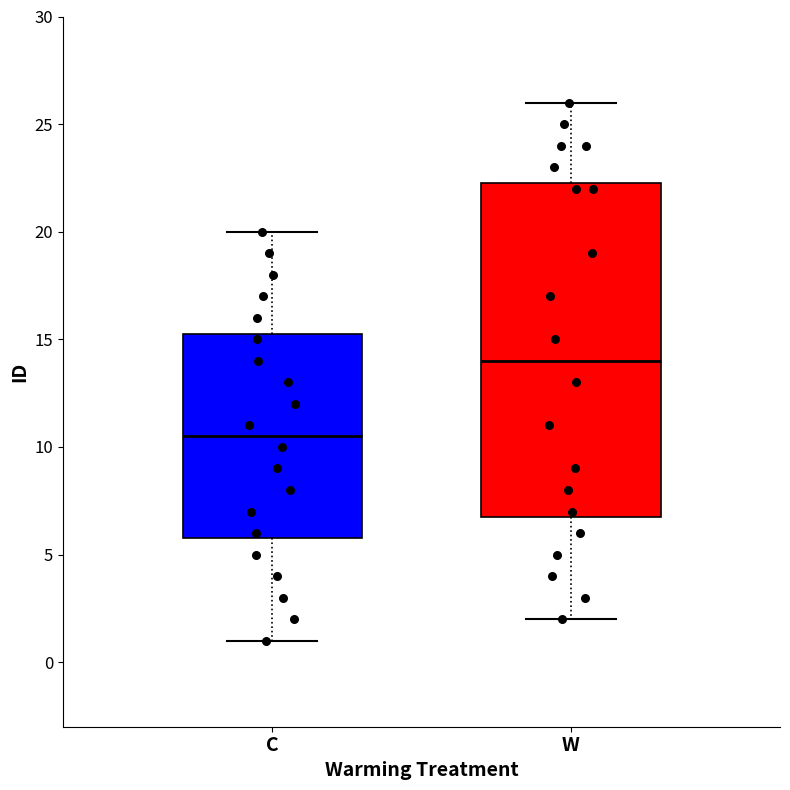

Reading left to right, transcribe this box plot: for each box, give where its median line is, the range the box spans, and where its two whiskers end, as read against the y-axis. The values are not printed on the chart, so give them approximately, as read against the axis.

C: median 10.5, box 6.0 to 15.5, whiskers 1.0 to 20.0
W: median 14.0, box 7.0 to 22.5, whiskers 2.0 to 26.0